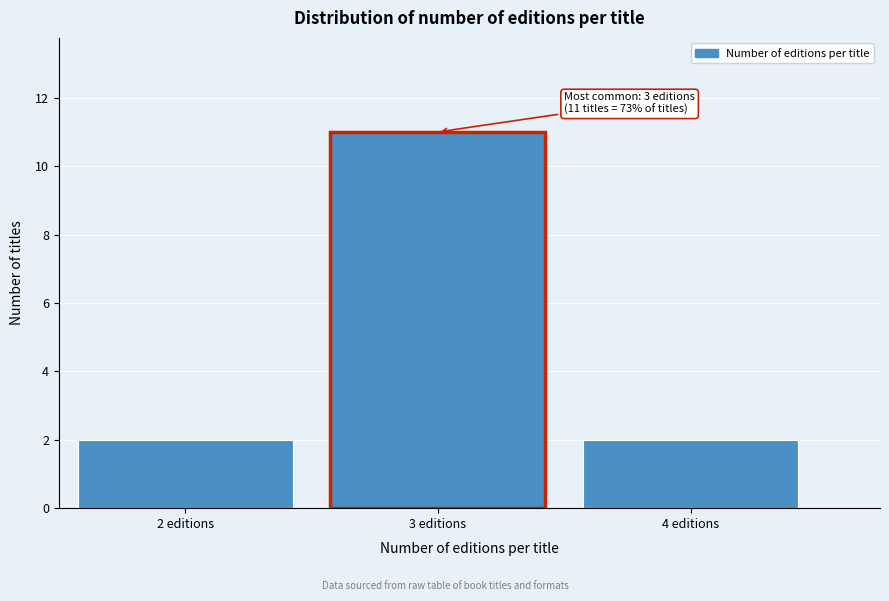

Which range on the x-axis has the tallest bar?

2.5 to 3.5